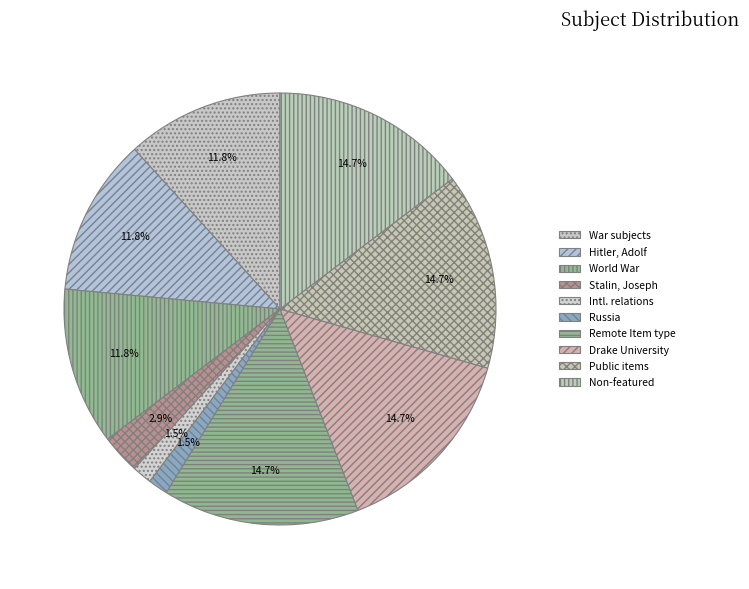

What is the smallest slice in the pie chart?

International relations